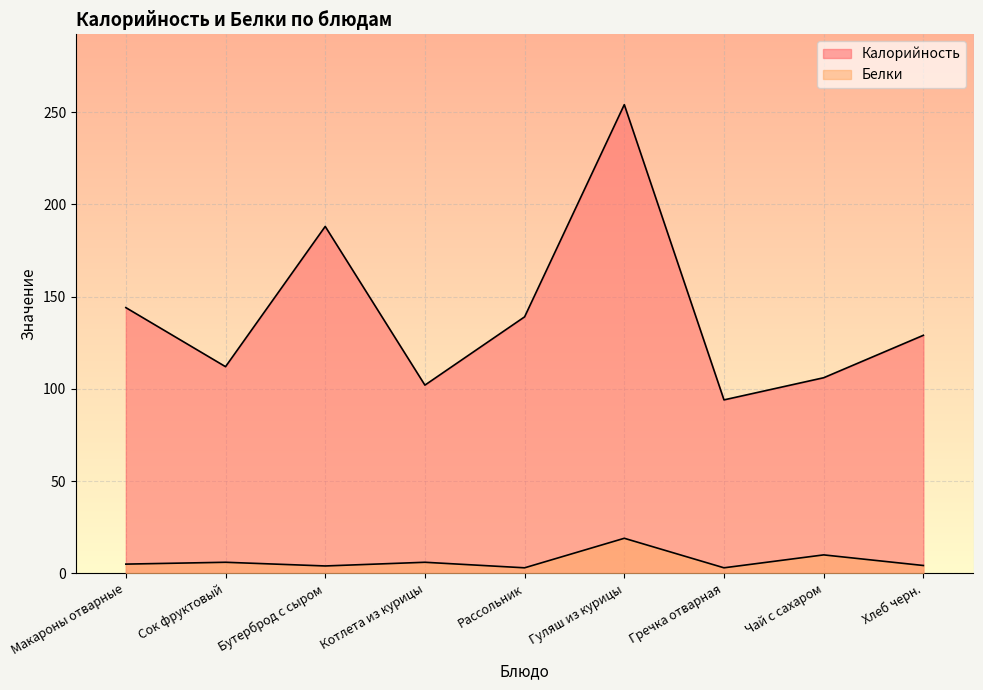

What is the label of the 3rd point from the right?

Гречка отварная